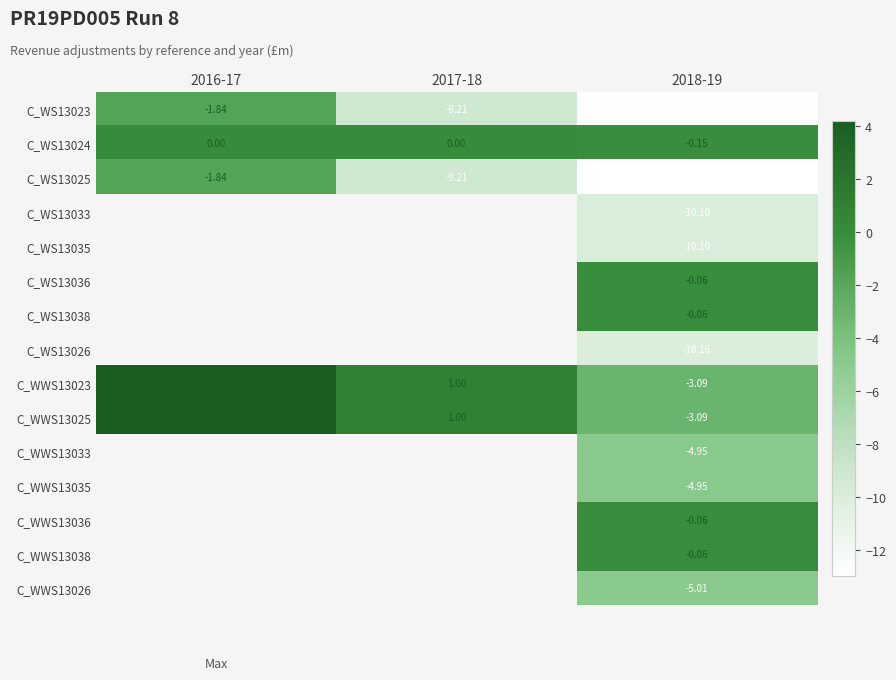

Is the value of C_WS13035 at 2018-19 greater than the value of C_WS13036 at 2018-19?

No